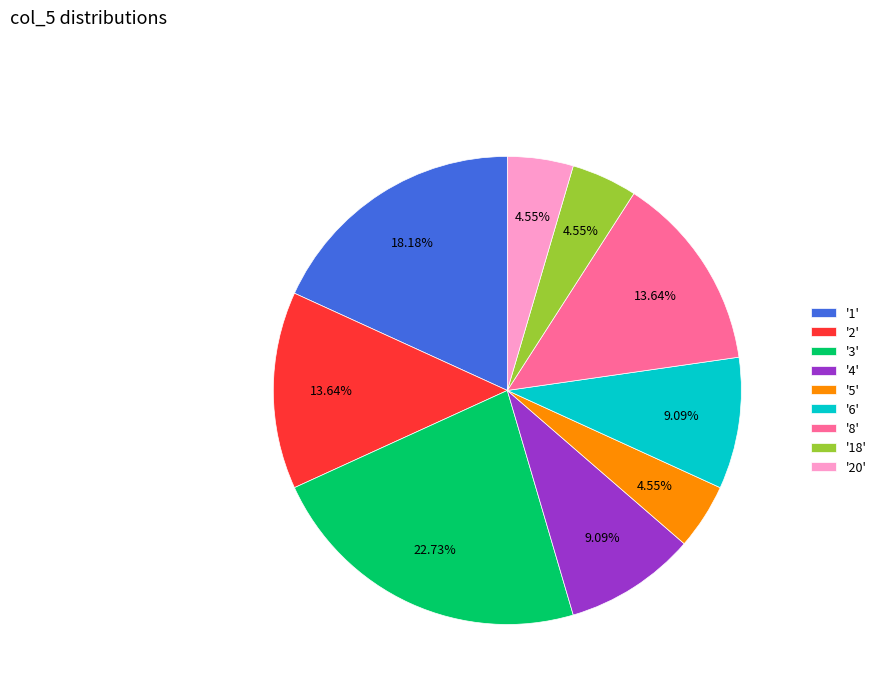

Count the number of slices in the pie.

9